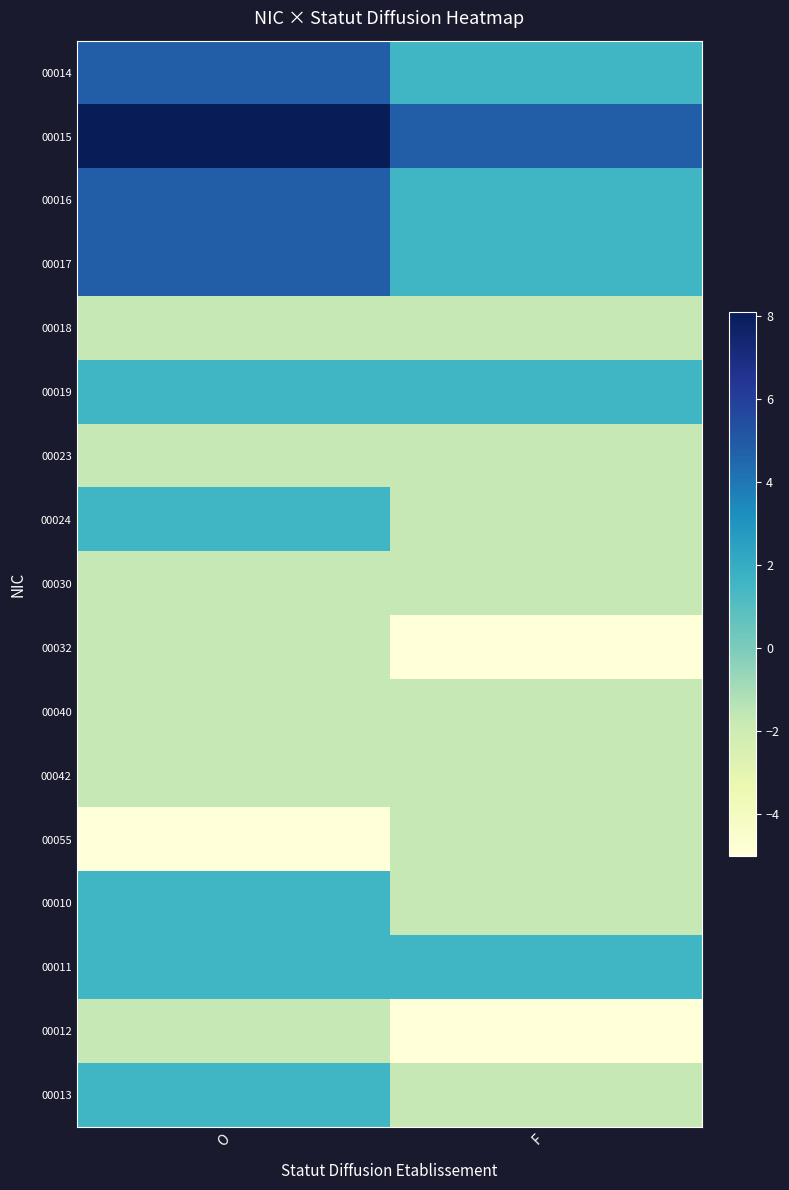

Count the number of data series in this chart.

17